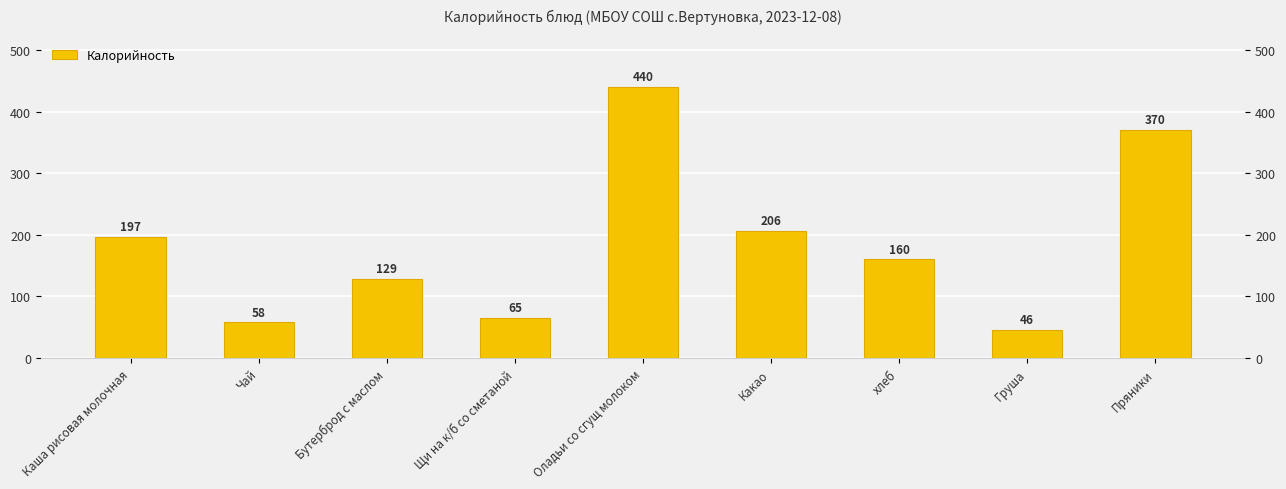

List the labels in order of value, smallest first.

Груша, Чай, Щи на к/б со сметаной, Бутерброд с маслом, хлеб, Каша рисовая молочная, Какао, Пряники, Оладьи со сгущ молоком